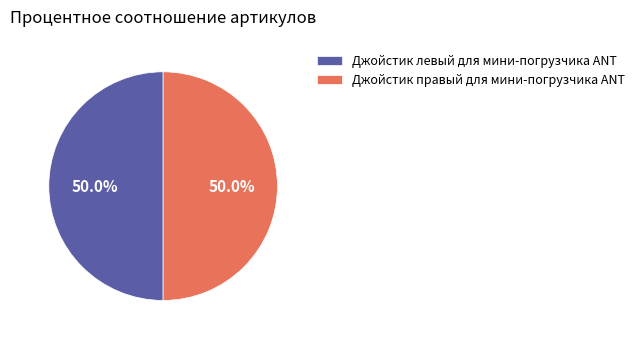

How much of the chart is everything except Джойстик правый для мини-погрузчика ANT?

50.0%